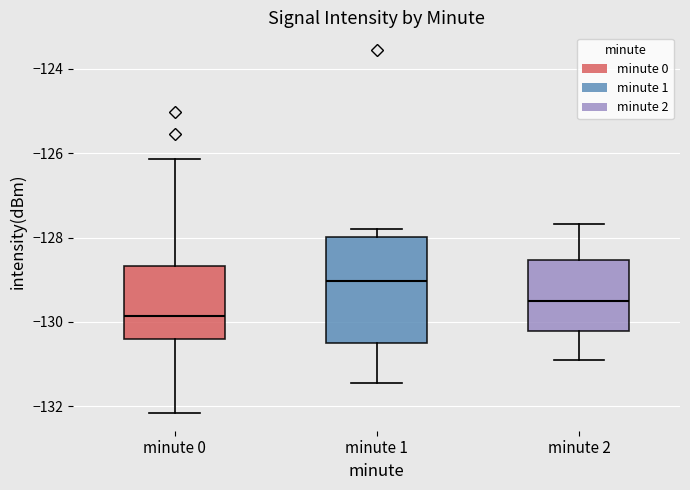

Which box's median line is the highest?

minute 1